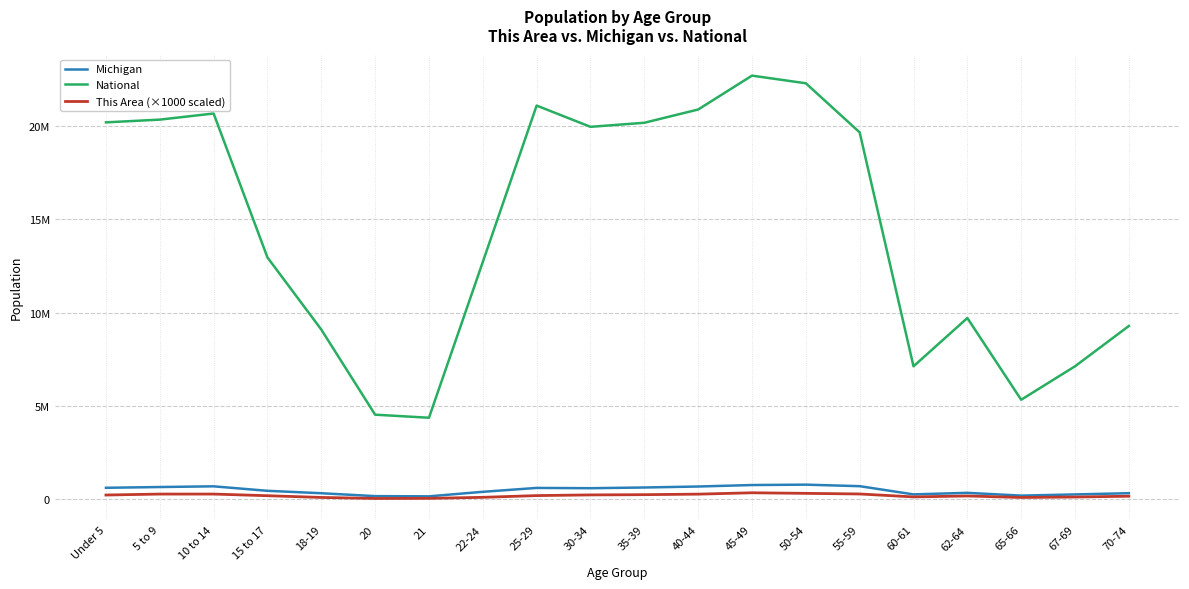

What is the difference between the maximum and minimum values in the National series?

18354297